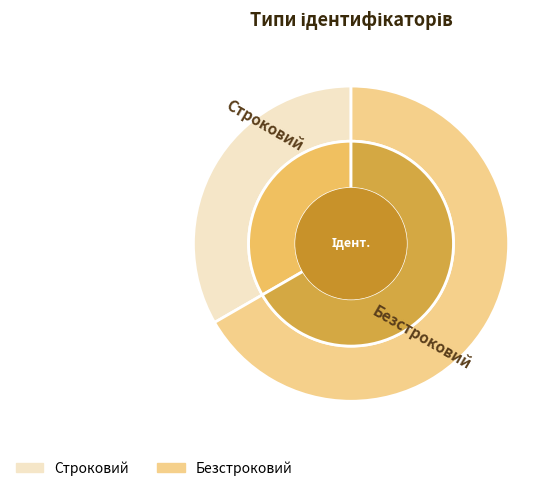

How much of the chart is everything except Строковий?

66.7%